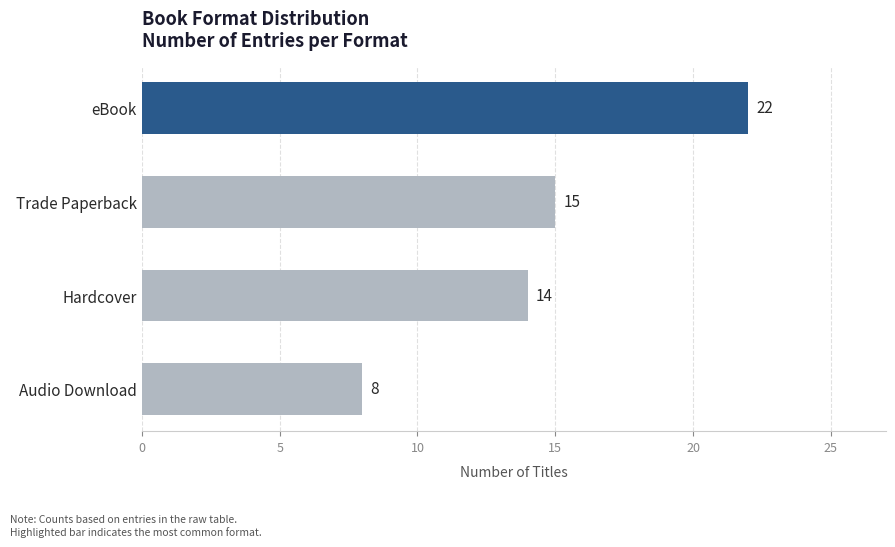

List the labels in order of value, smallest first.

Audio Download, Hardcover, Trade Paperback, eBook